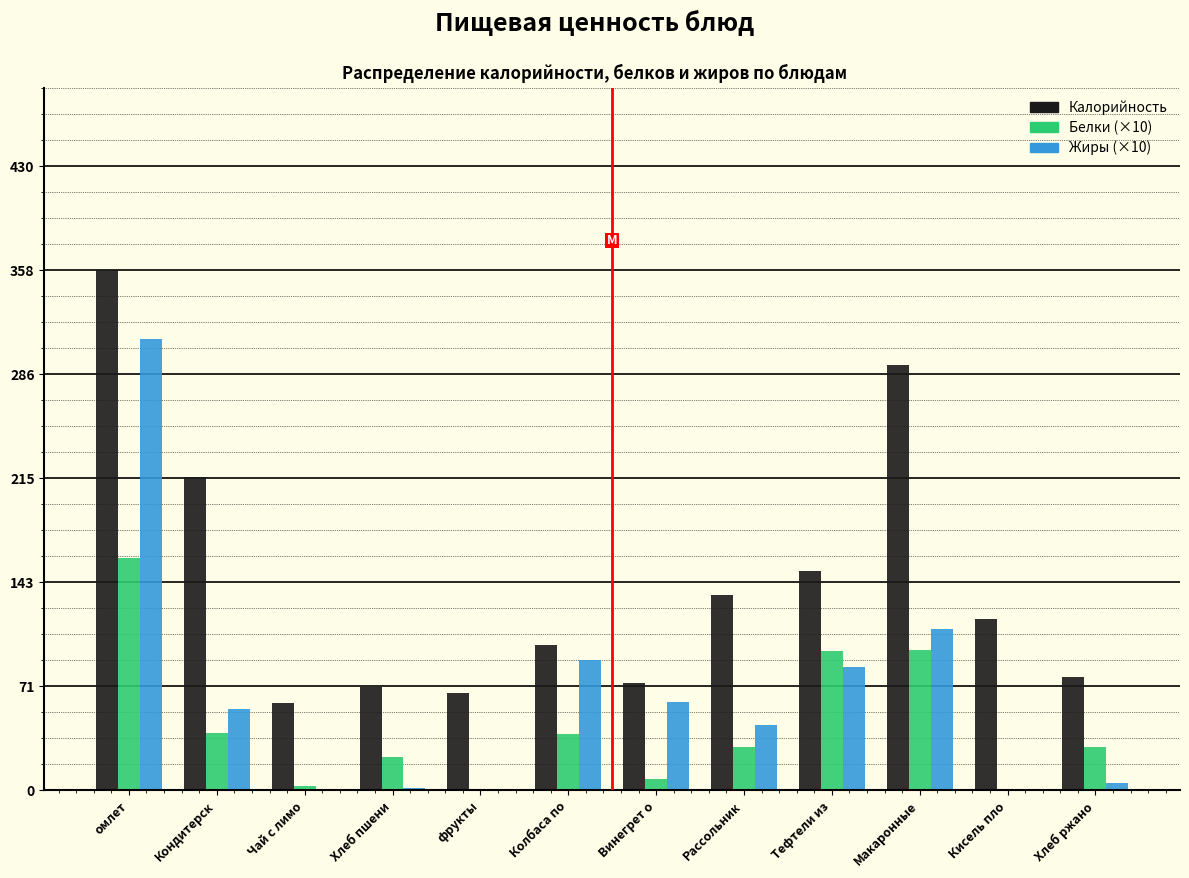

Which series has the largest total across all categories?

Калорийность